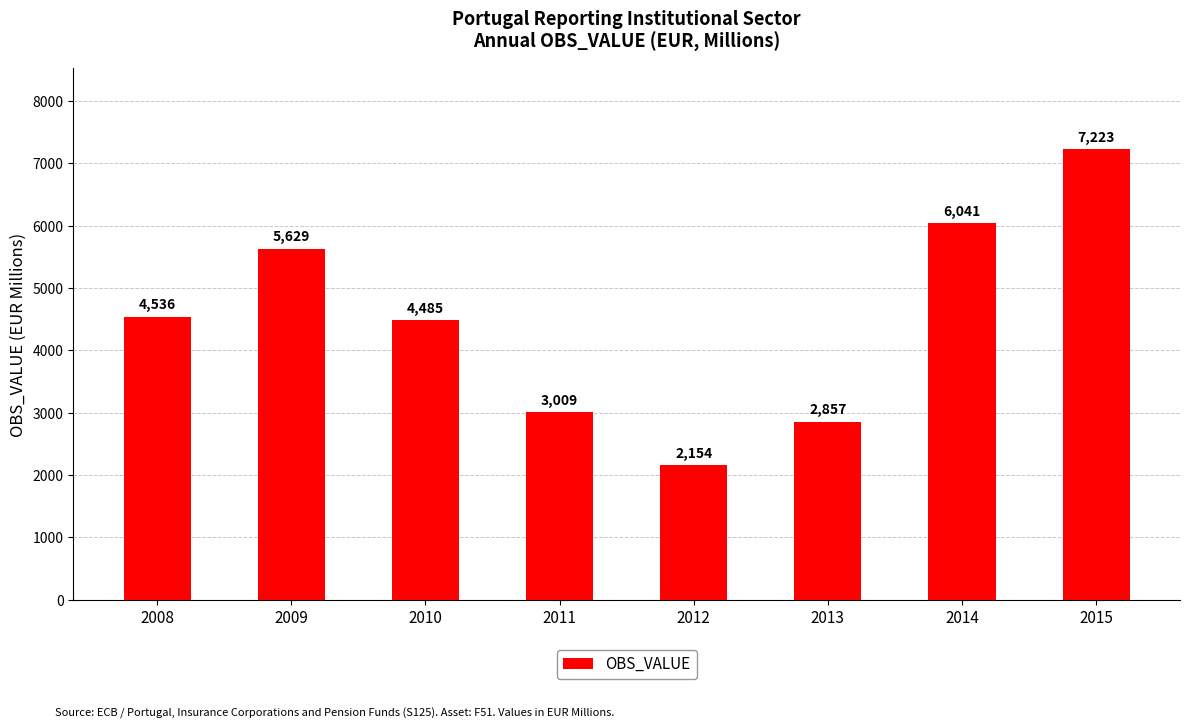

Which label corresponds to the smallest value in the chart?

2012